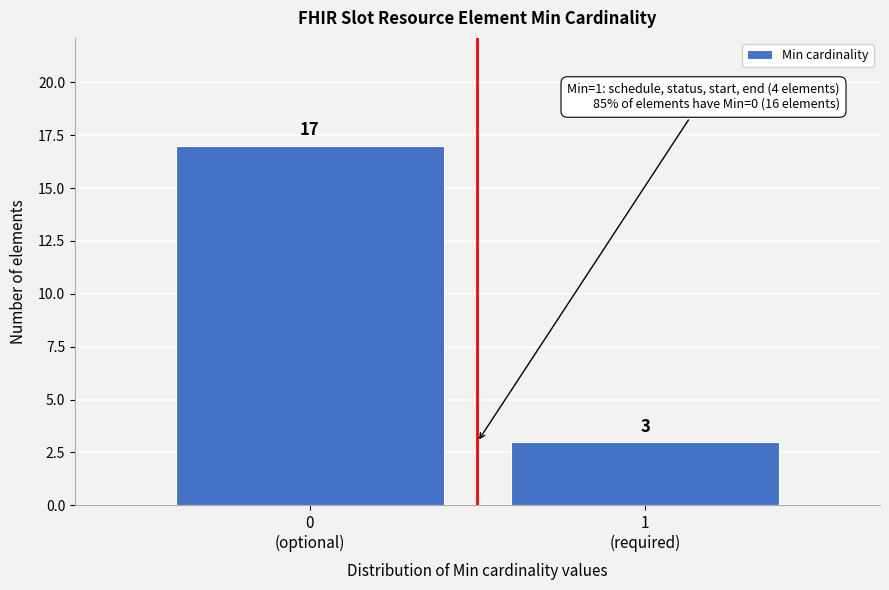

Reading right to left, extract all data points from this chart.

3	17